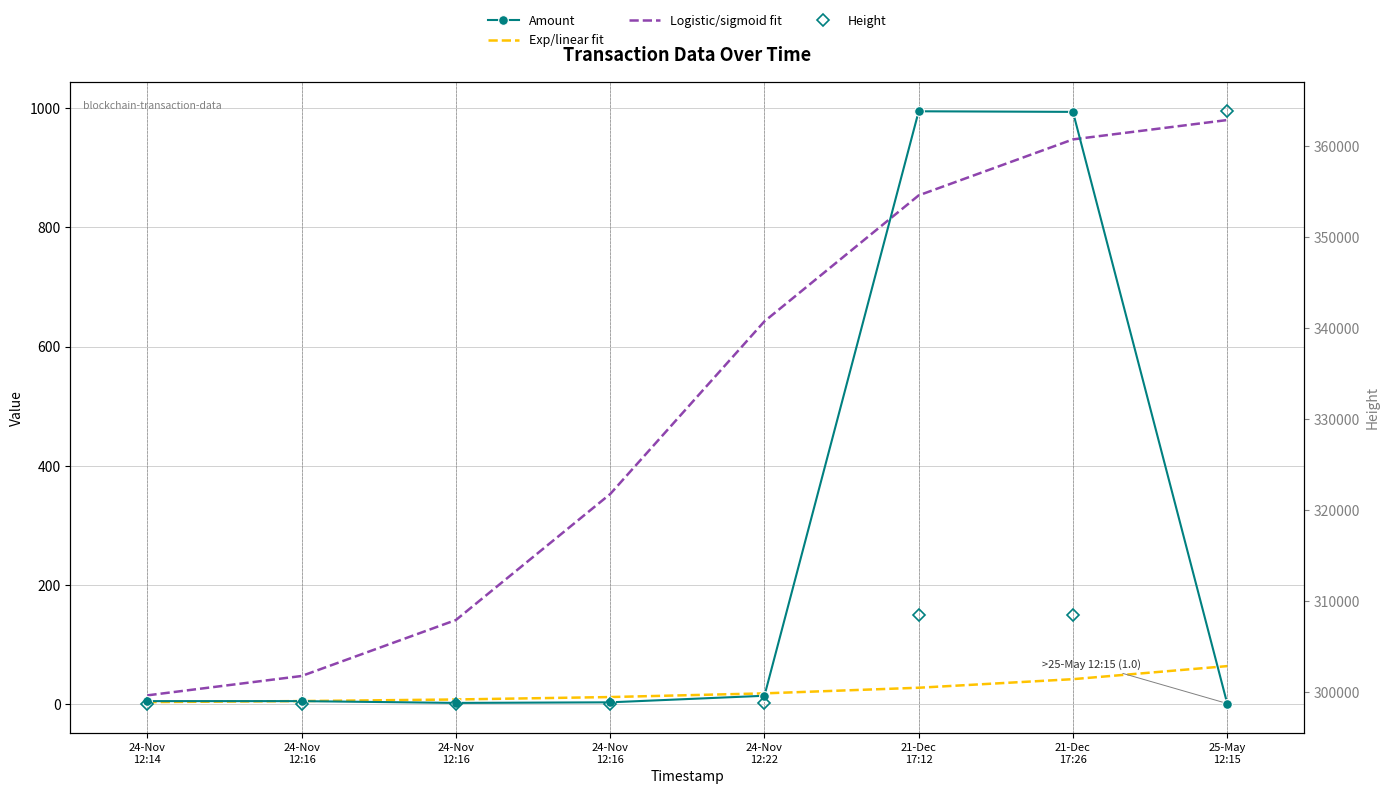

Reading right to left, what are all the values shown in this chart?

Amount: 1.0	994.0	995.0	14.0	3.0	2.0	5.0	5.0
Exp/linear fit: 63.8	41.9	27.5	18.0	11.8	7.8	5.1	3.3
Logistic/sigmoid fit: 980.3	947.8	853.9	642.4	352.6	141.1	47.2	14.7
Height: 363802.0	308453.0	308451.0	298723.0	298722.0	298722.0	298722.0	298721.0